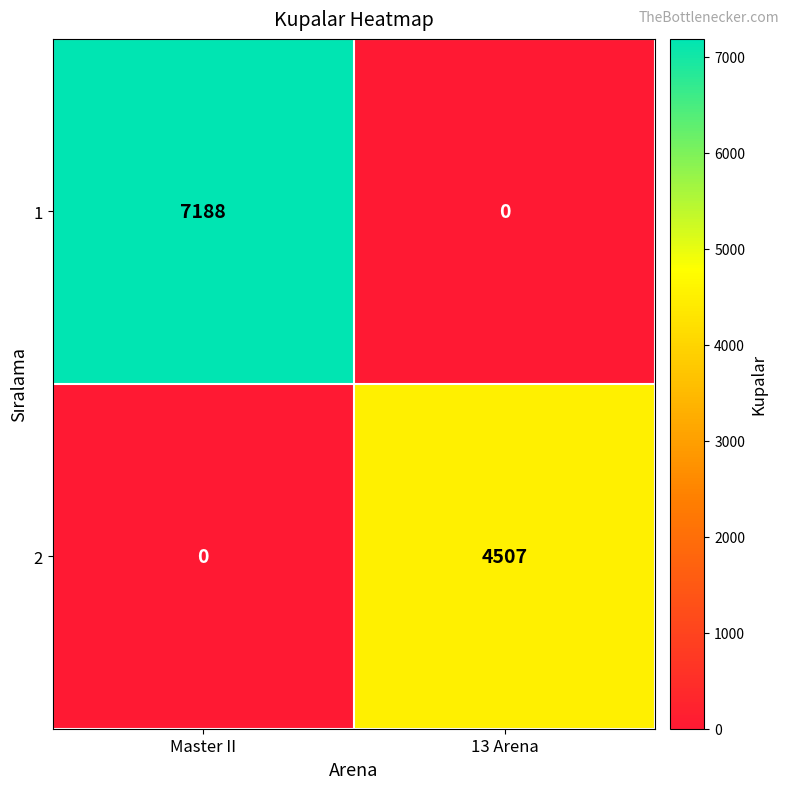

The 1 series shows 2384 at 13 Arena. True or false?

False